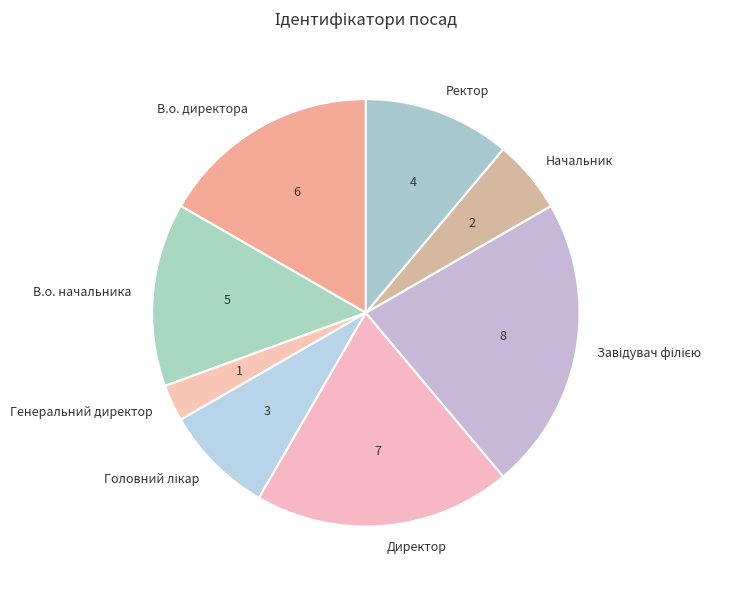

Does В.о. директора account for over 50% of the chart?

No